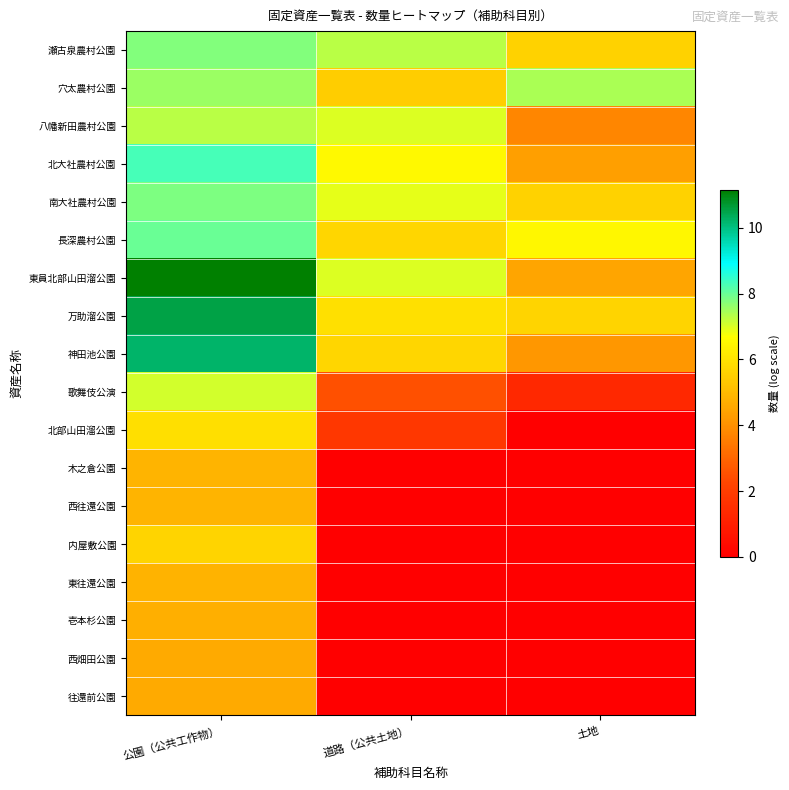

Which has a higher value, 土地 or 公園（公共工作物）?

公園（公共工作物）